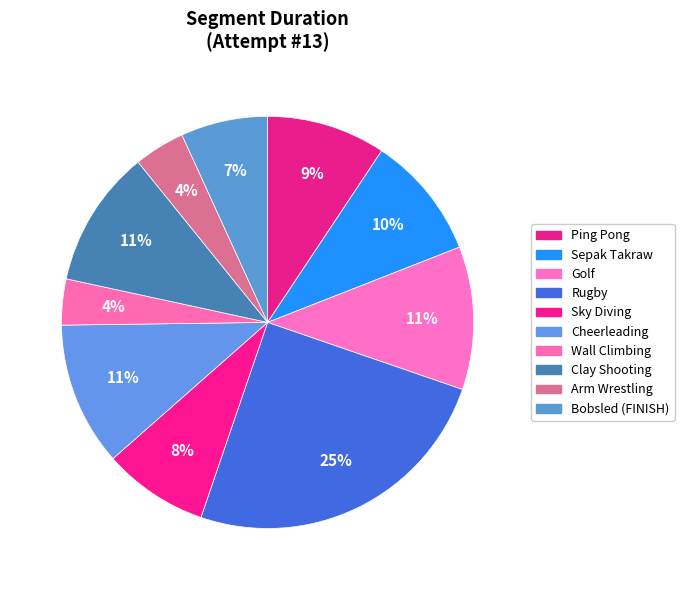

To the nearest percent, what is the difference between the Sepak Takraw and Rugby slice percentages?

15%